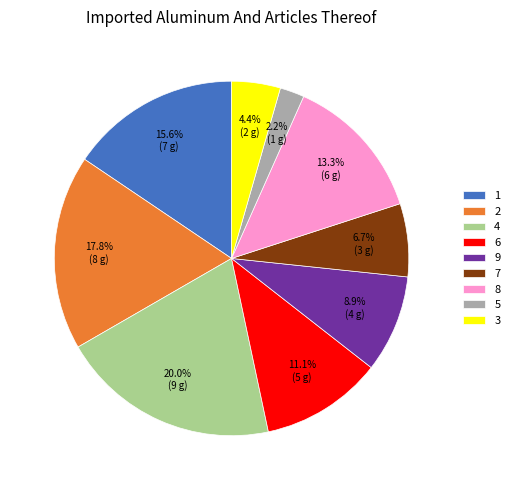

To the nearest percent, what is the difference between the largest and smallest slice percentages?

18%